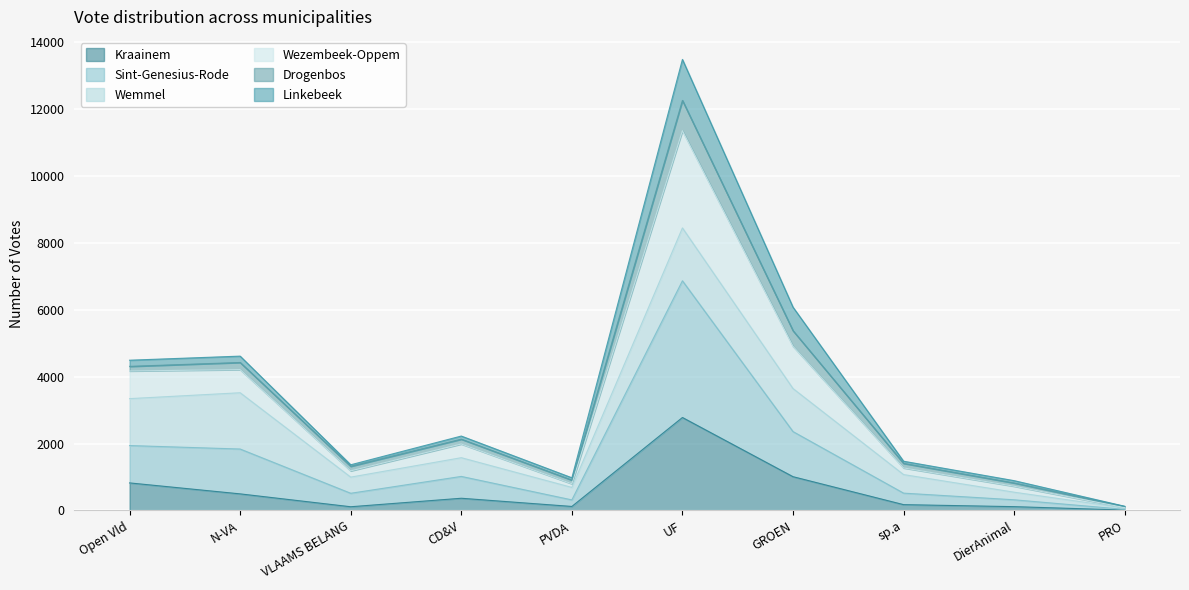

Rank the categories by Kraainem value from highest to lowest.

UF, GROEN, Open Vld, N-VA, CD&V, sp.a, PVDA, DierAnimal, VLAAMS BELANG, PRO